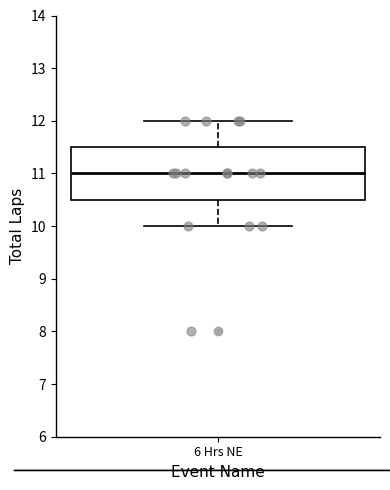

Where is the upper edge of the box for 6 Hrs NE on the y-axis? The values are not printed on the chart, so give them approximately, as read against the axis.

11.5